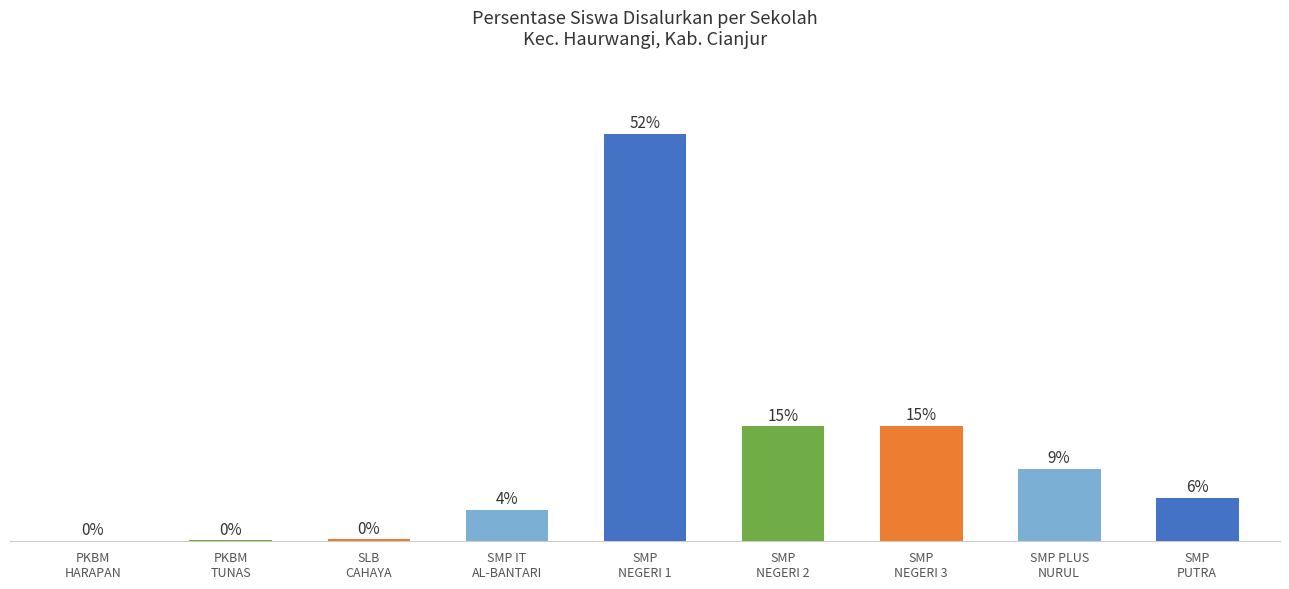

The value at SMP
NEGERI 2 is 14.6. True or false?

True